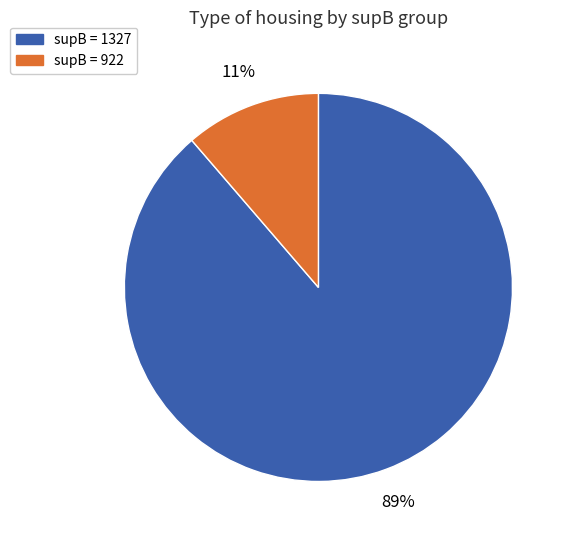

To the nearest percent, what percentage of the pie is supB = 922?

11%